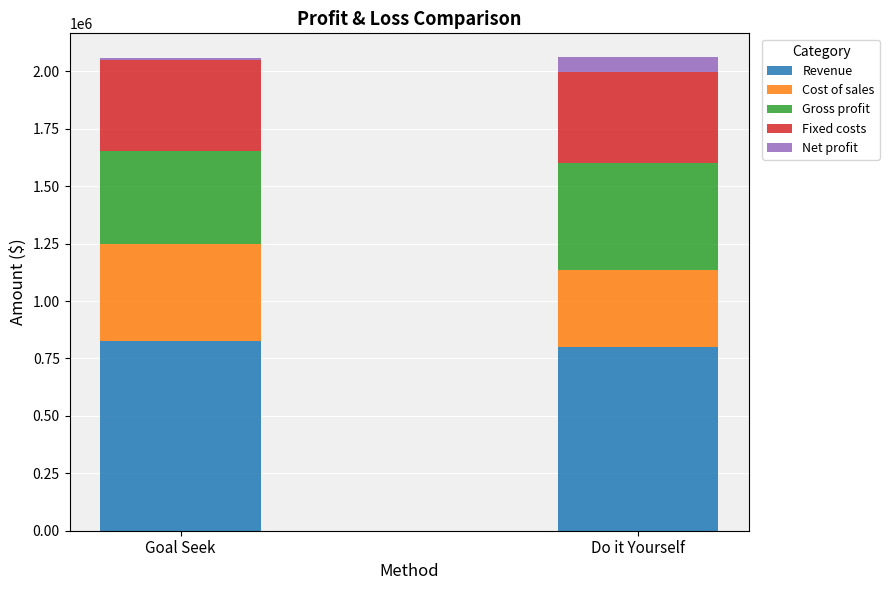

Reading right to left, what are the values for Revenue?

799920	826500